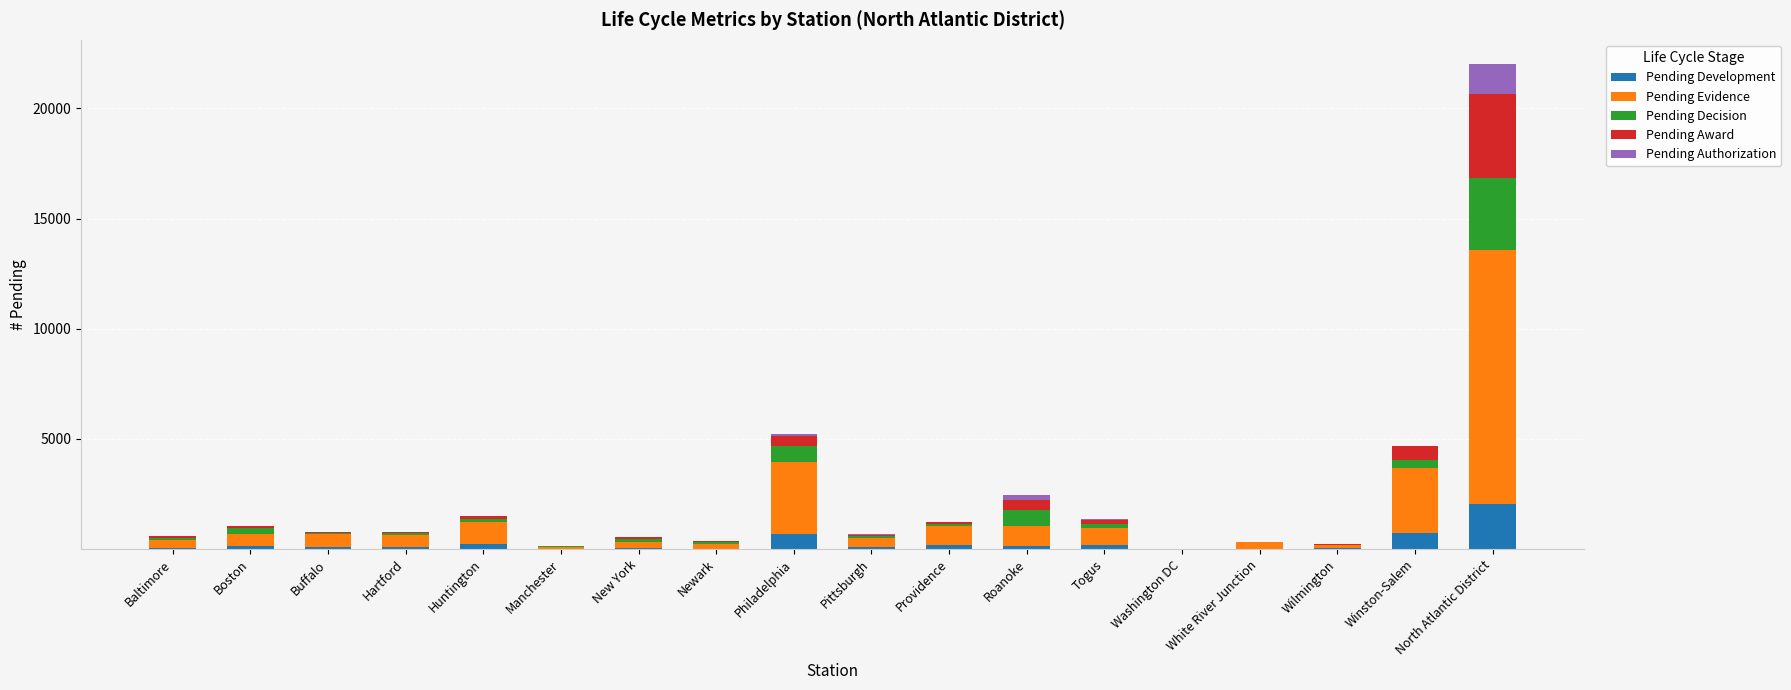

At which category is the sum across all series the highest?

North Atlantic District